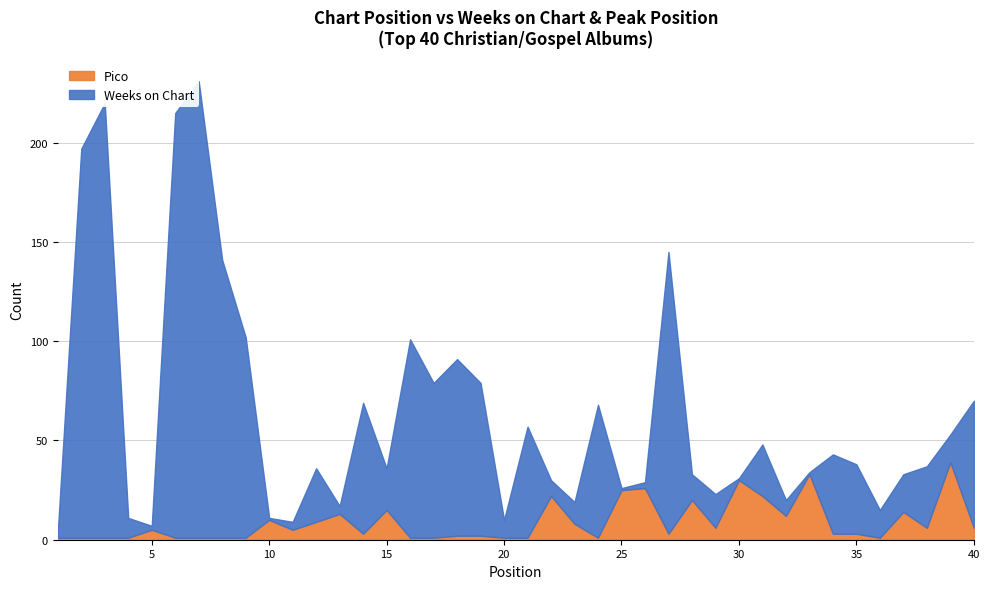

What are all the series names shown in the legend?

Weeks on Chart, Pico